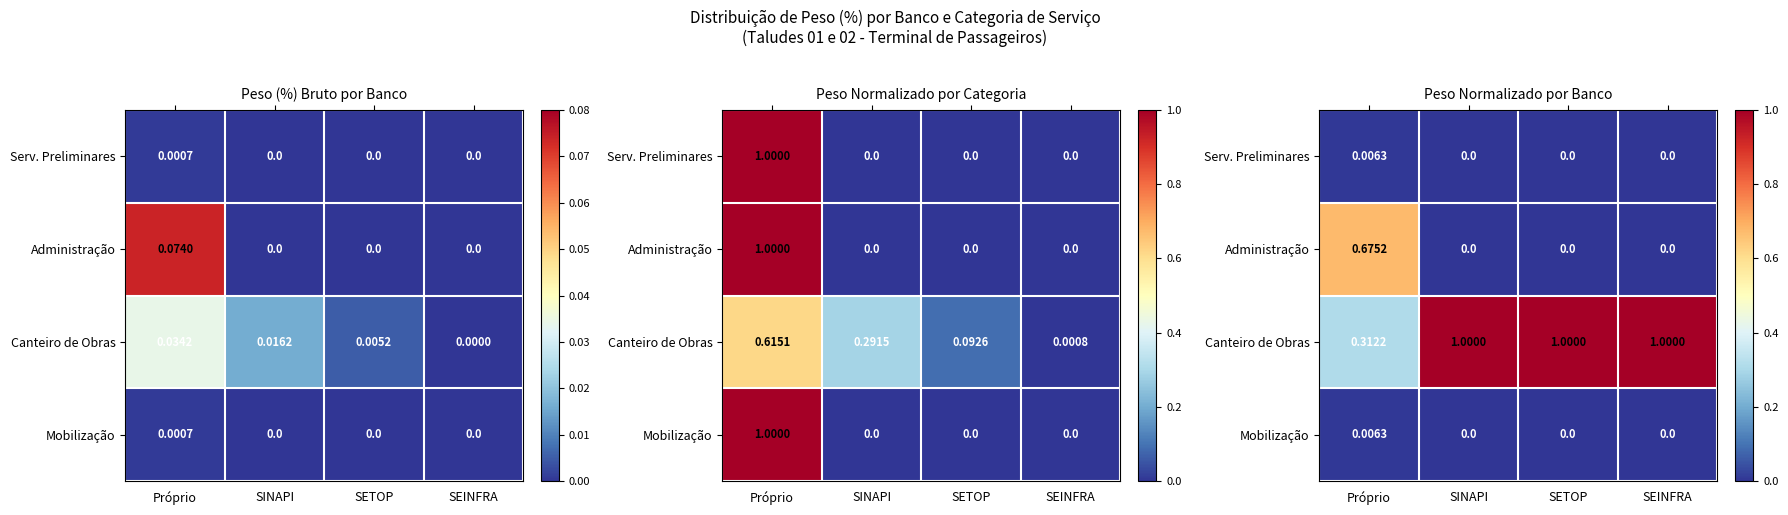

Which category has the highest value across all series?

SINAPI